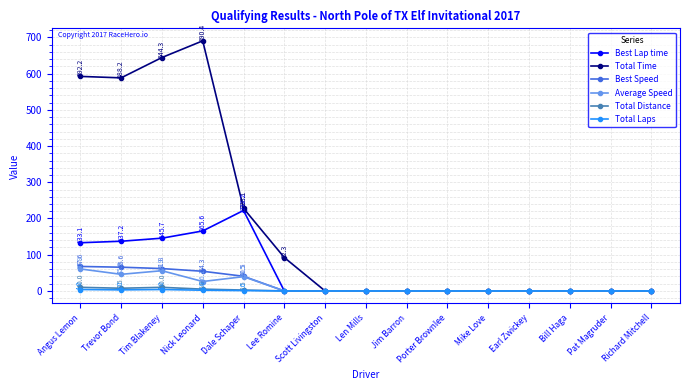

At how many categories does at least one series exceed 432?

4